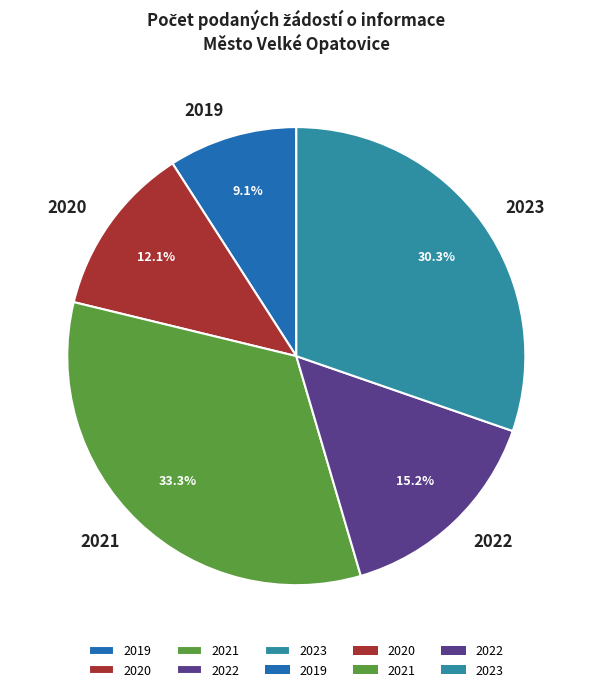

Count the number of slices in the pie.

5